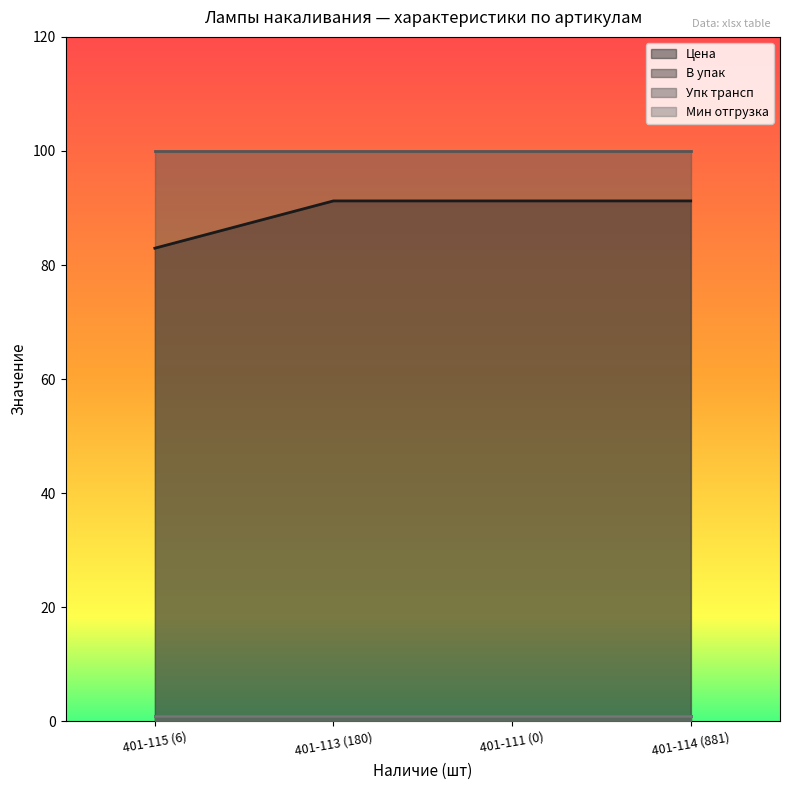

Which series has the largest range (max minus min)?

Цена